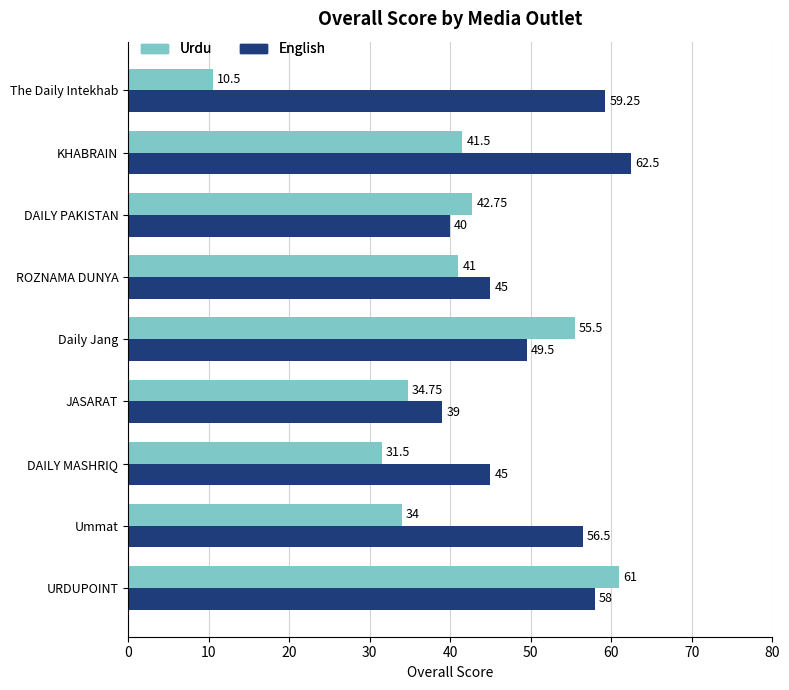

What is the sum of the Urdu values at Daily Jang and The Daily Intekhab?

66.0